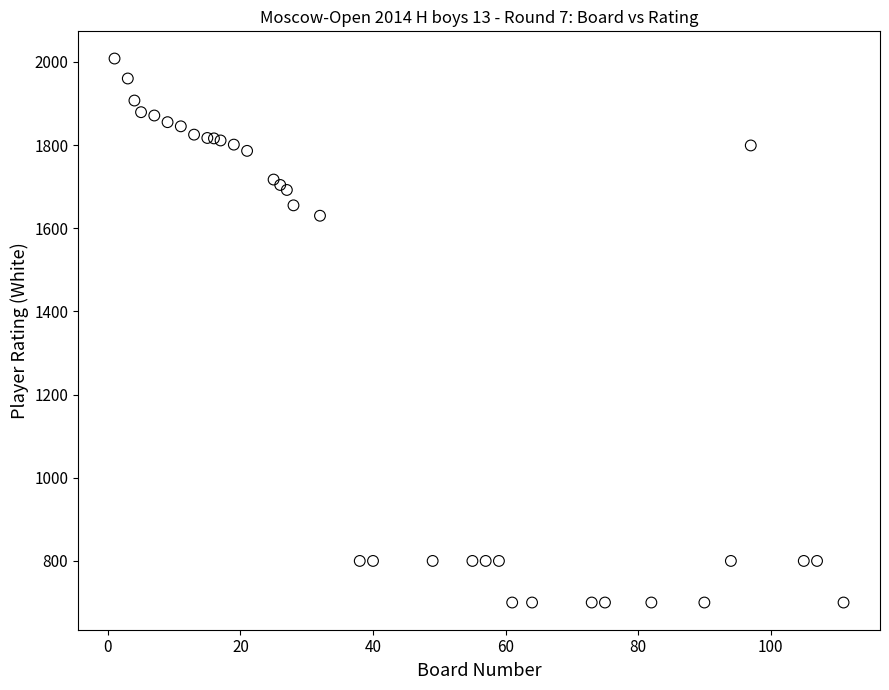

What Y value in the scatter plot is closest to 1354?

1630